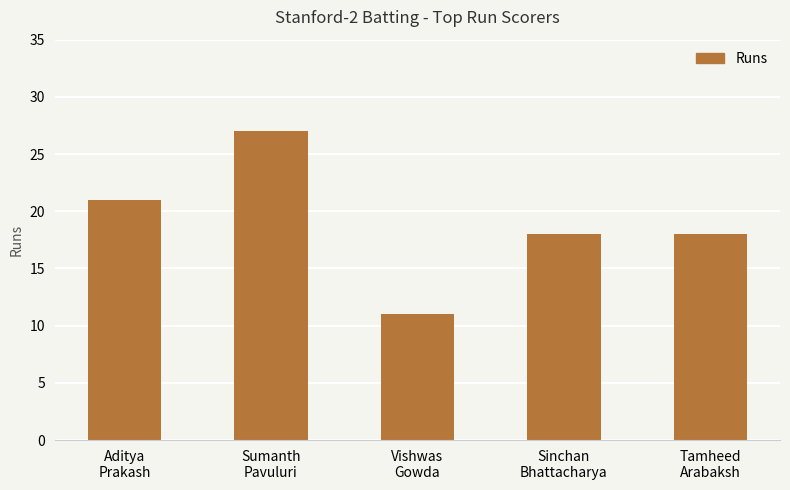

Are the bars grouped side by side (vs. stacked)?

No